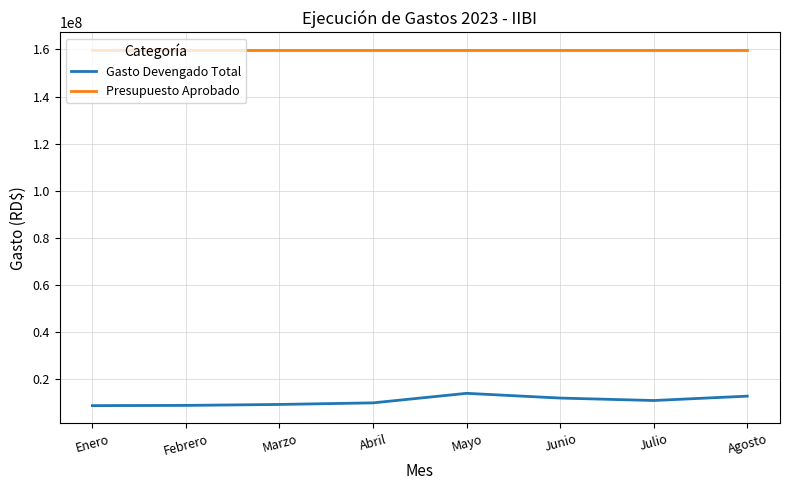

What is the maximum value shown in the chart?

159671257.0